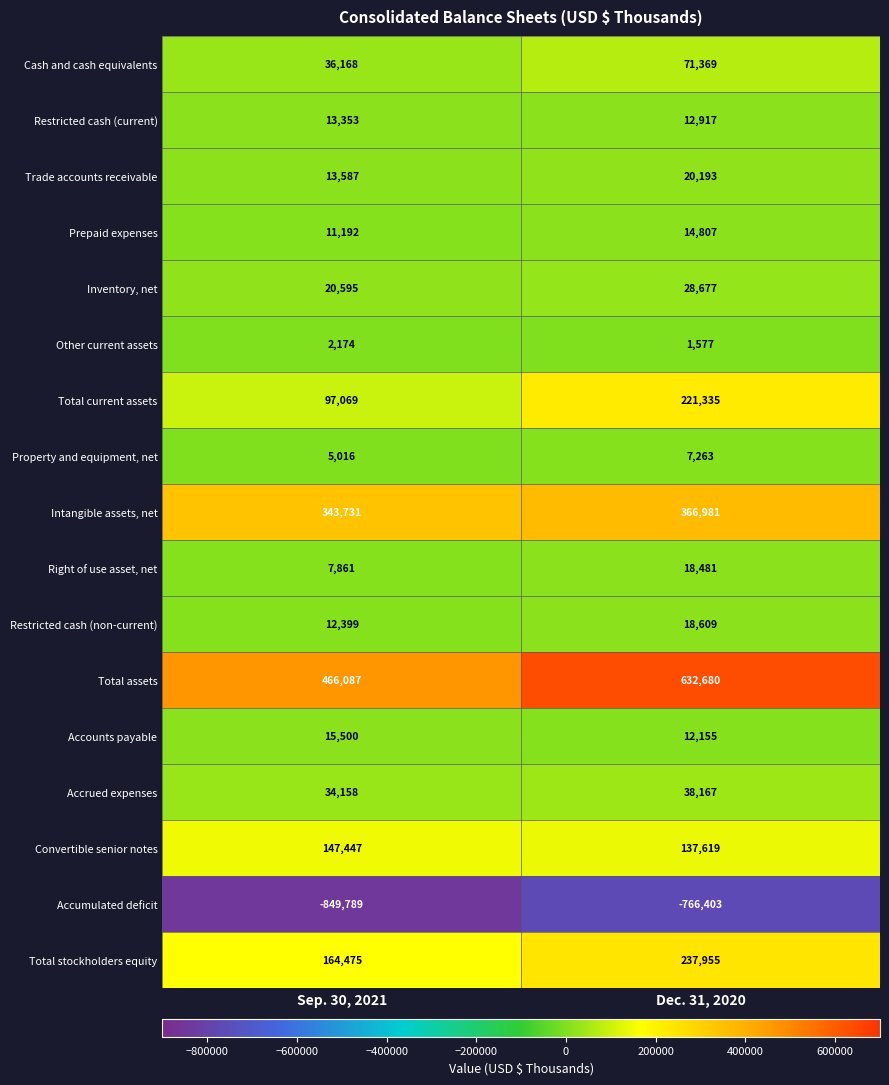

Between Sep. 30, 2021 and Dec. 31, 2020, which series saw the biggest shift?

Total assets